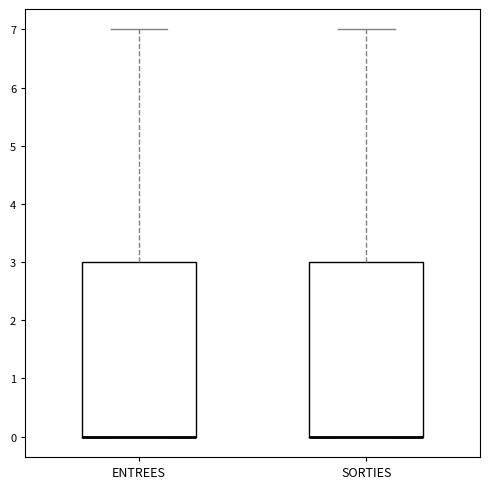

Reading left to right, read every box against the y-axis: the position of its median line, the range the box covers, and the ends of its whiskers. The values are not printed on the chart, so give them approximately, as read against the axis.

ENTREES: median 0 (drawn on the box's lower edge), box 0 to 3, whiskers 0 to 7
SORTIES: median 0 (drawn on the box's lower edge), box 0 to 3, whiskers 0 to 7